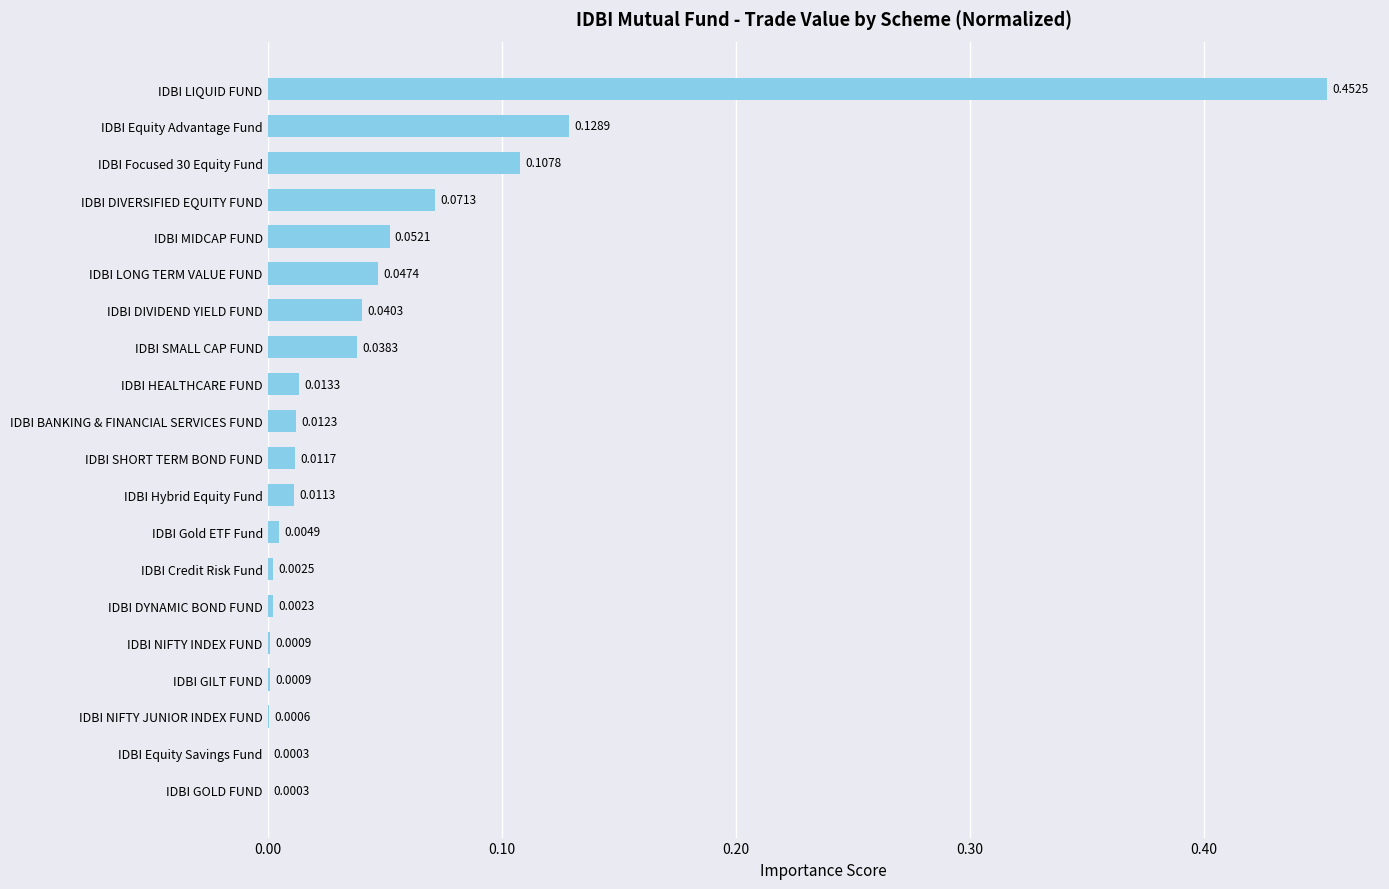

What is the change in value from IDBI GOLD FUND to IDBI DIVERSIFIED EQUITY FUND?

+0.1